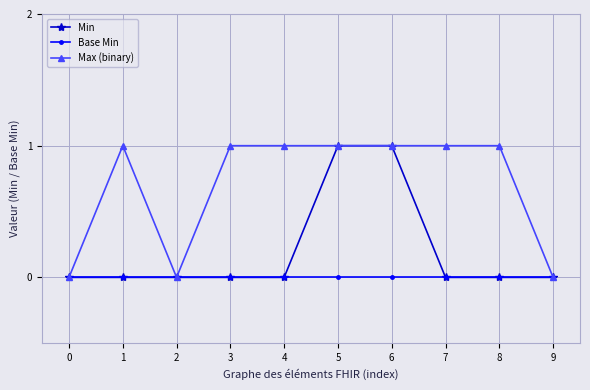

What is the total value across all series at 8?

1